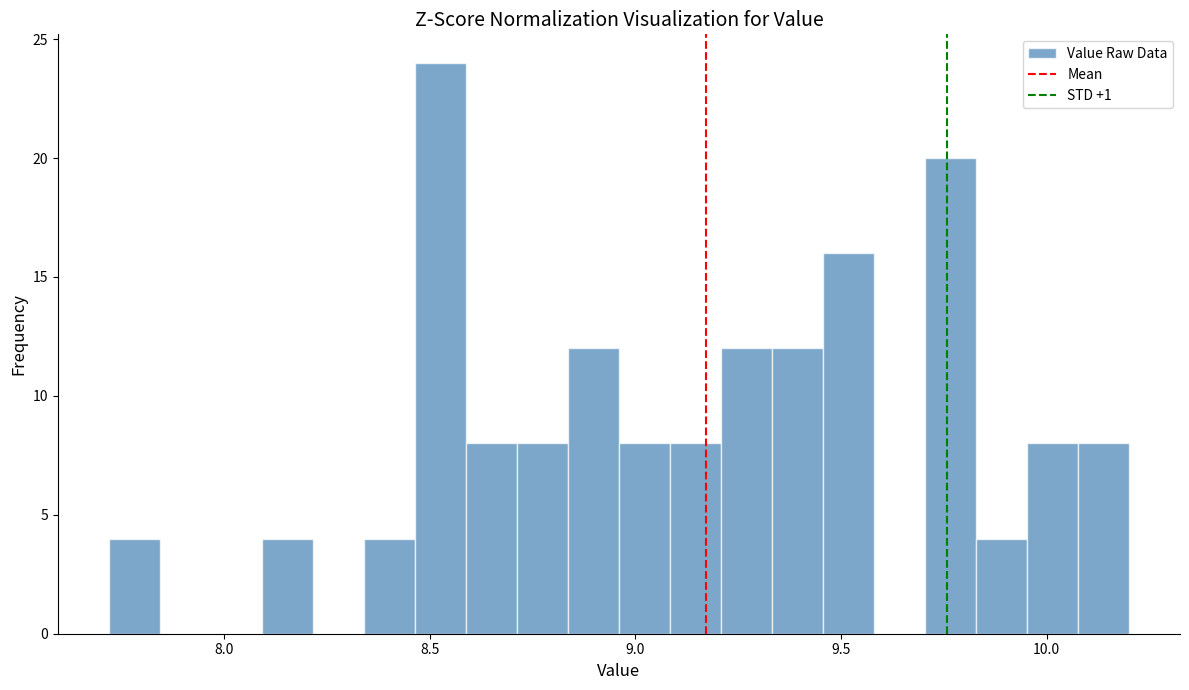

Read against the x-axis, roughly where is the centre of the tallest bar?

8.55